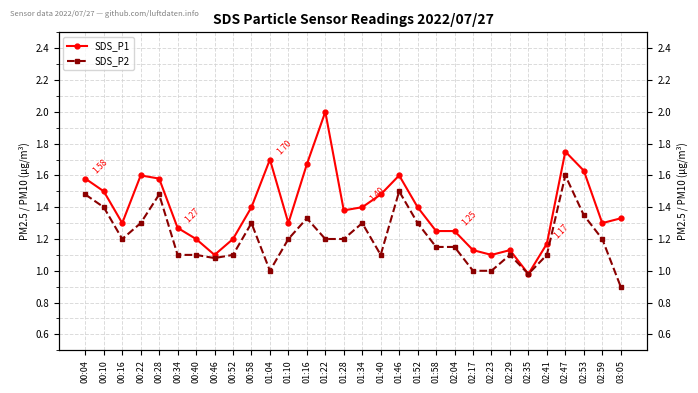

Reading right to left, what are all the values shown in this chart?

SDS_P1: 1.3	1.3	1.6	1.8	1.2	1.0	1.1	1.1	1.1	1.2	1.2	1.4	1.6	1.5	1.4	1.4	2.0	1.7	1.3	1.7	1.4	1.2	1.1	1.2	1.3	1.6	1.6	1.3	1.5	1.6
SDS_P2: 0.9	1.2	1.4	1.6	1.1	1.0	1.1	1.0	1.0	1.1	1.1	1.3	1.5	1.1	1.3	1.2	1.2	1.3	1.2	1.0	1.3	1.1	1.1	1.1	1.1	1.5	1.3	1.2	1.4	1.5